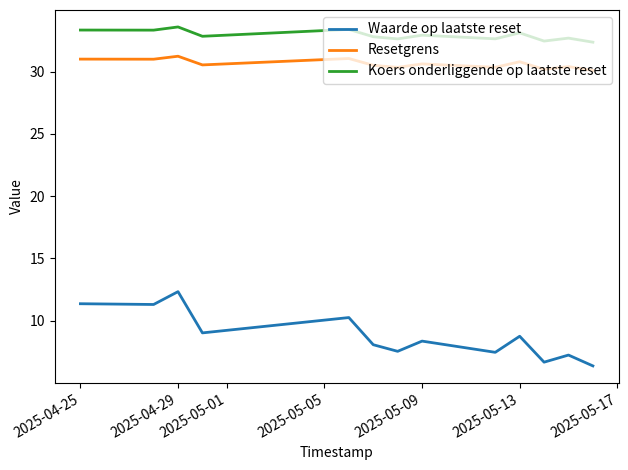

Which series has the widest spread of values?

Waarde op laatste reset